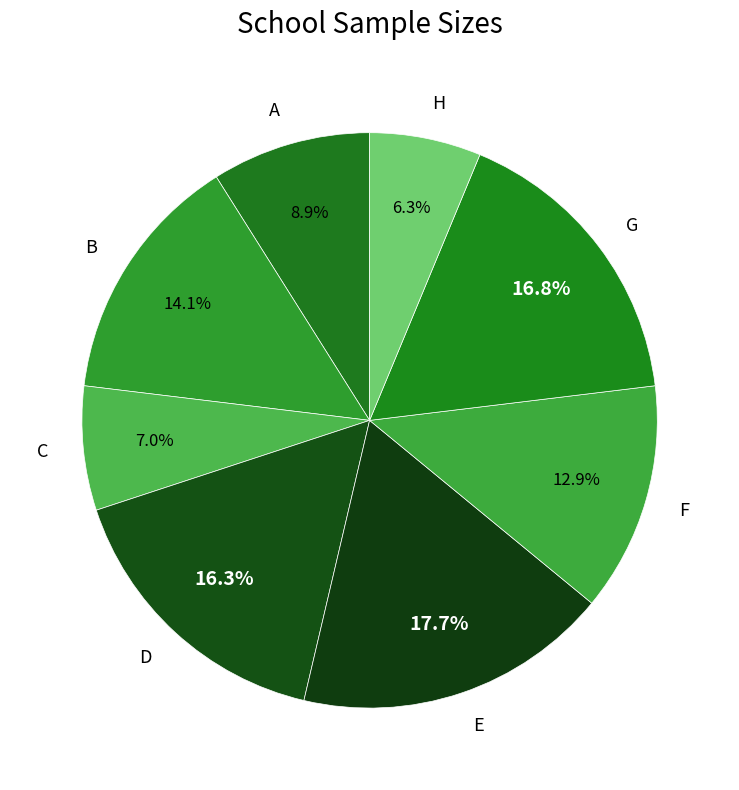

Is it true that F is 13% of the pie?

True